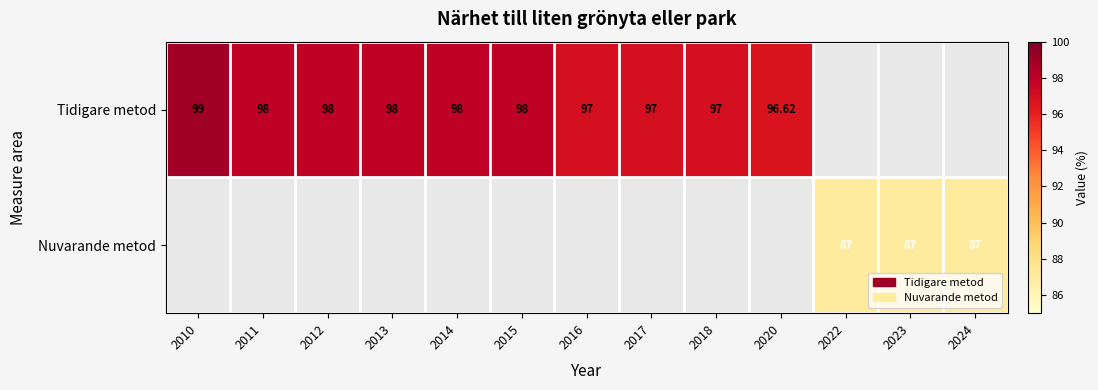

At how many categories does at least one series exceed 97?

6